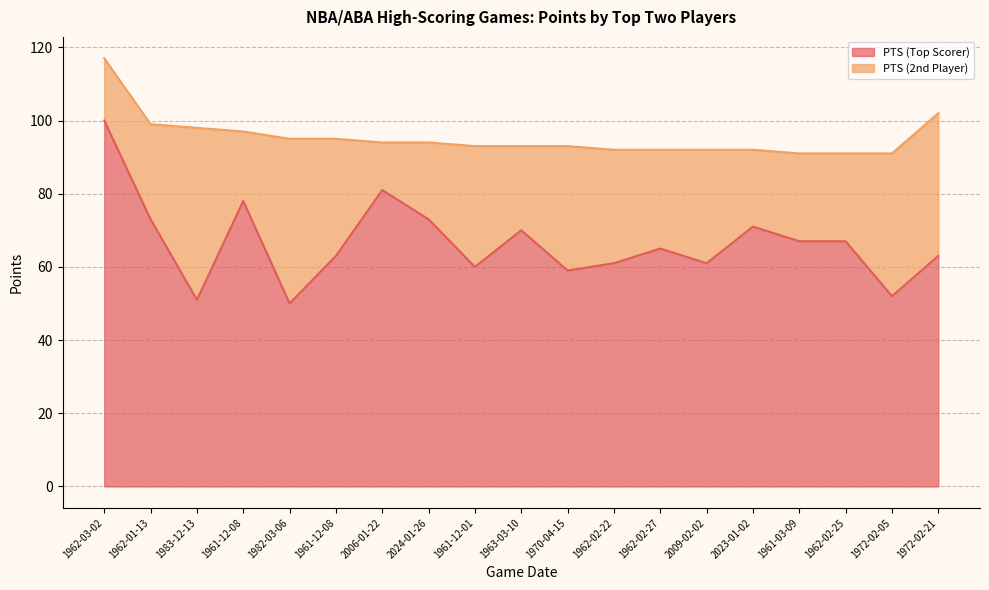

What are all the series names shown in the legend?

PTS (Top Scorer), PTS (2nd Player)